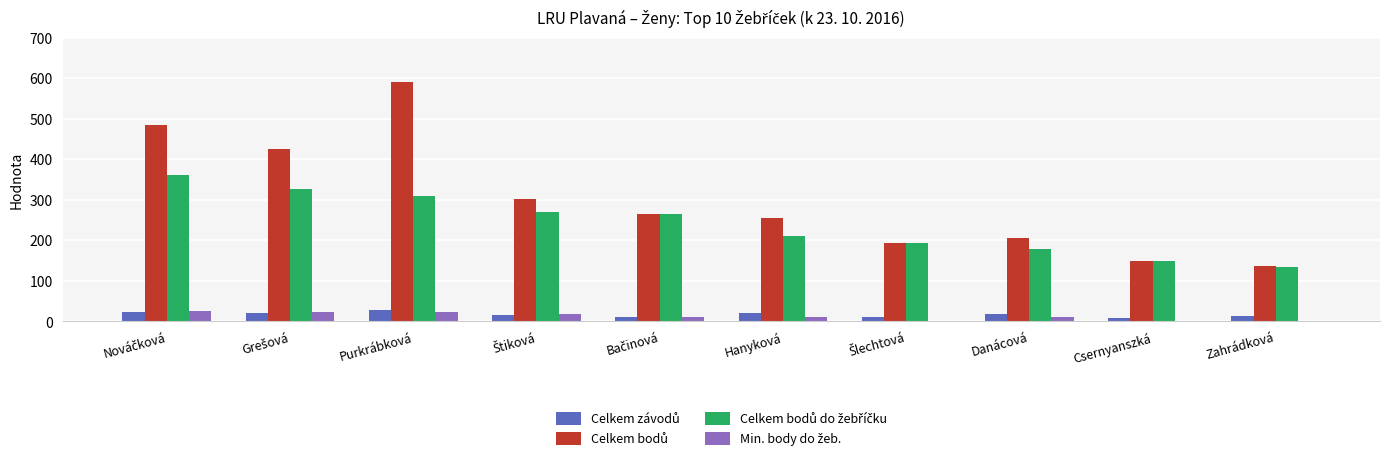

What is the total value across all series at Purkrábková?

951